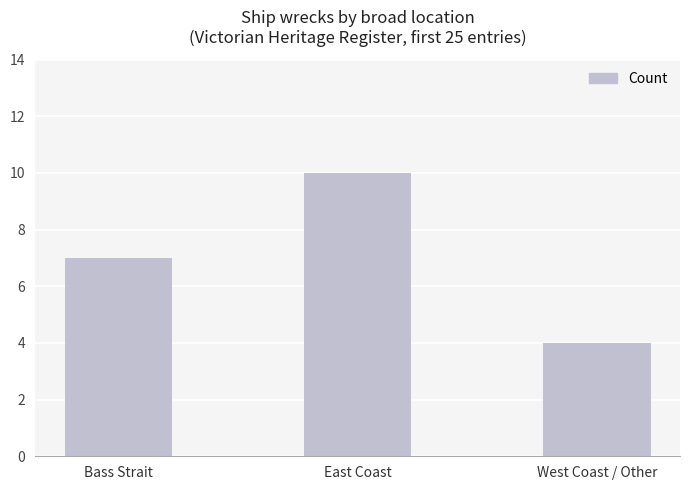

What is the change in value from Bass Strait to East Coast?

+3